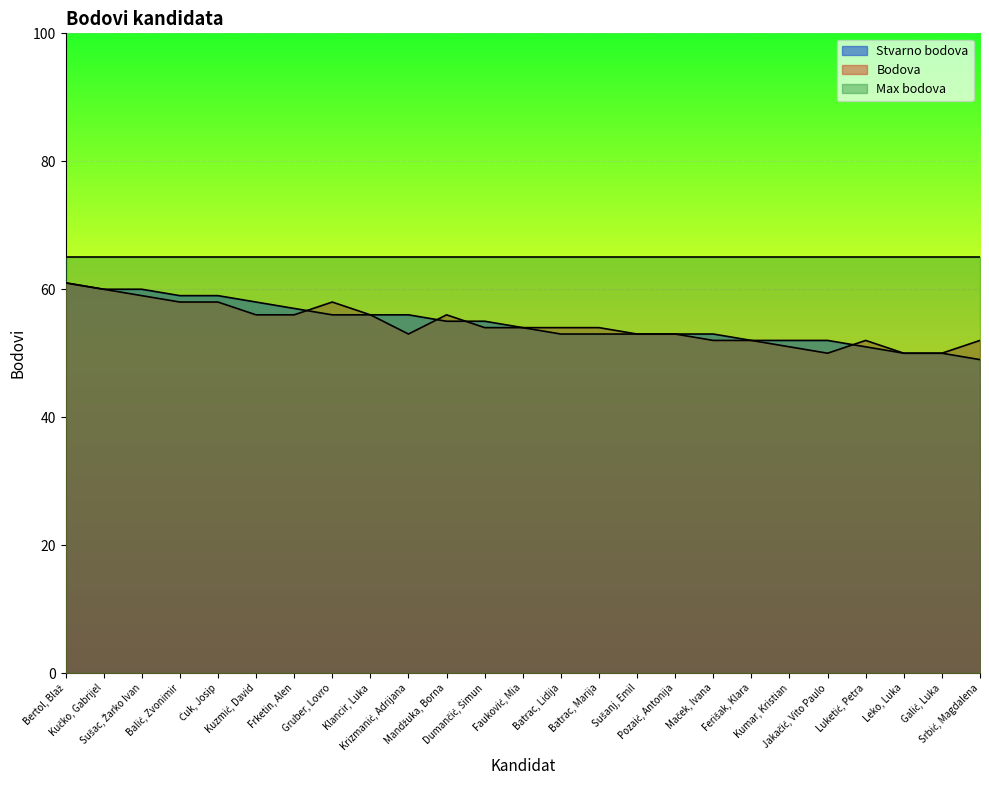

What are all the series names shown in the legend?

Stvarno bodova, Bodova, Max bodova